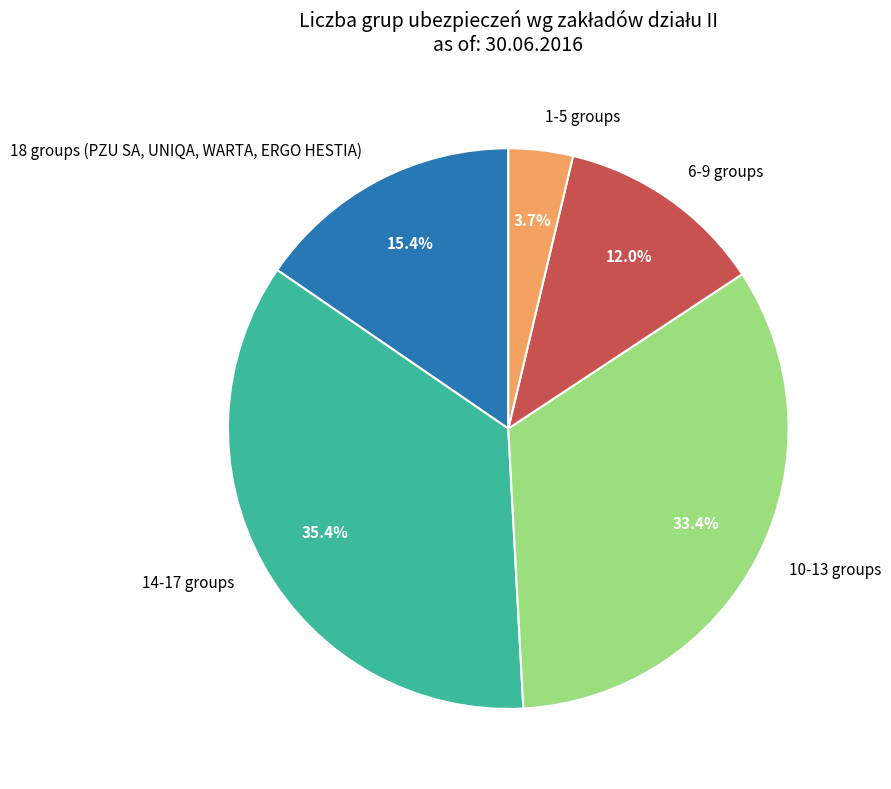

Is there any slice that represents more than half of the pie?

No